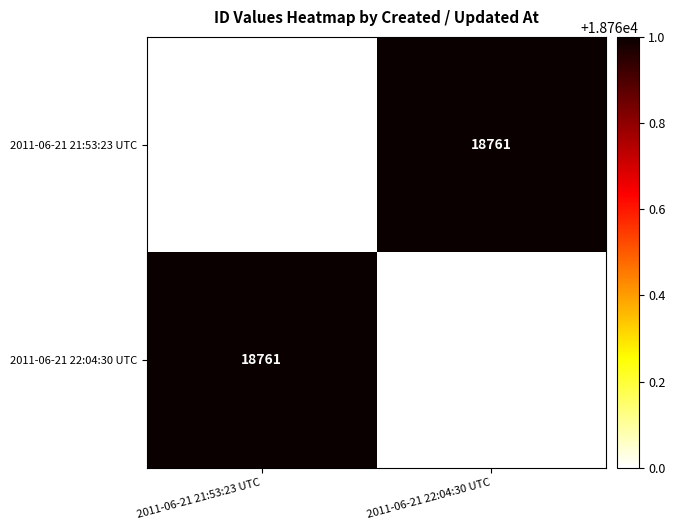

Reading left to right, transcribe all the data shown in this chart.

2011-06-21 21:53:23 UTC: 18760	18761
2011-06-21 22:04:30 UTC: 18761	18760